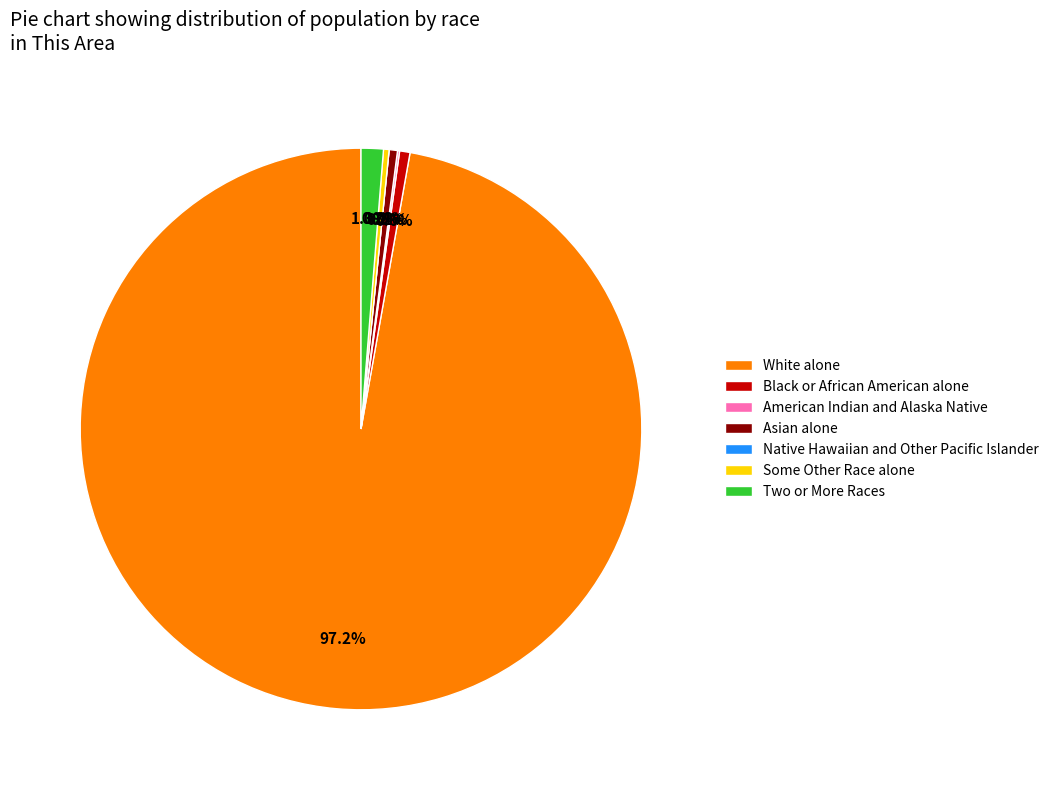

Which category has the smallest portion of the pie?

Native Hawaiian and Other Pacific Islander